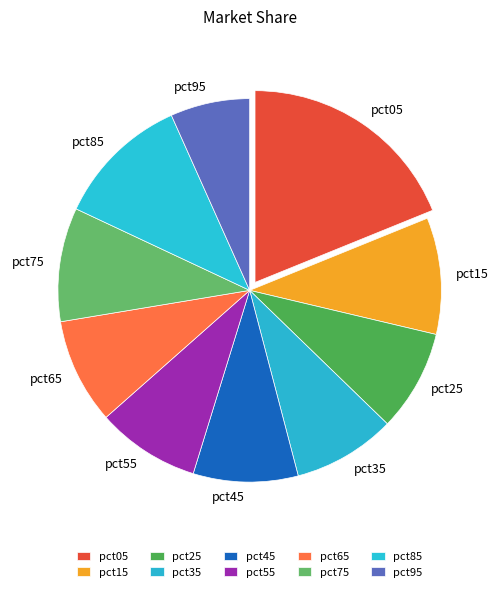

Does pct15 account for over 50% of the chart?

No